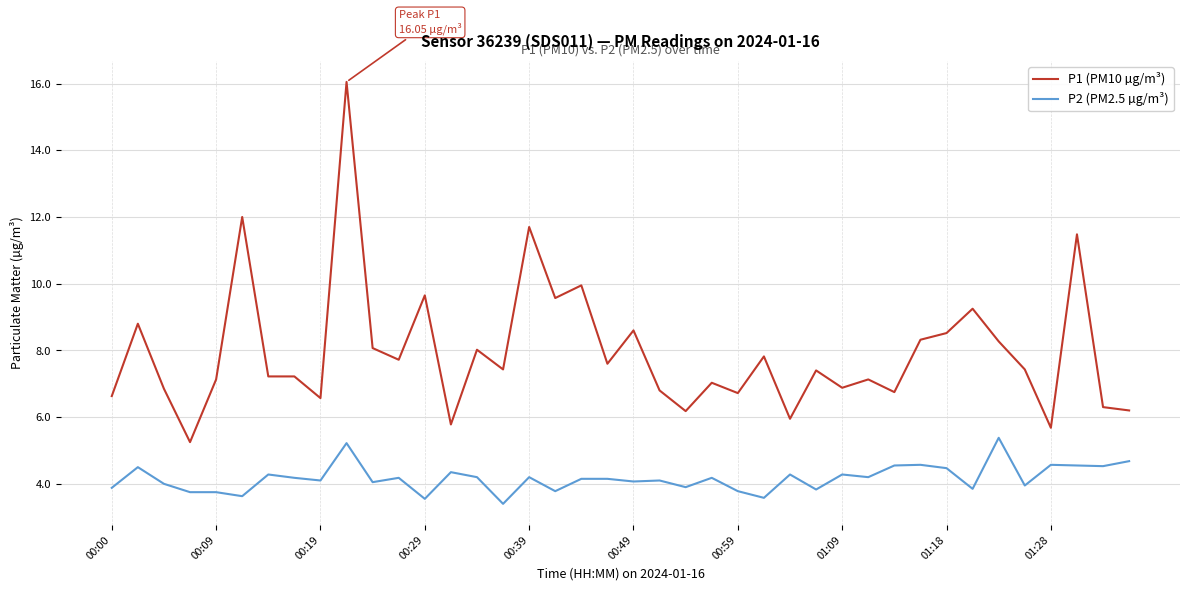

Which series has the largest total across all categories?

P1 (PM10 µg/m³)